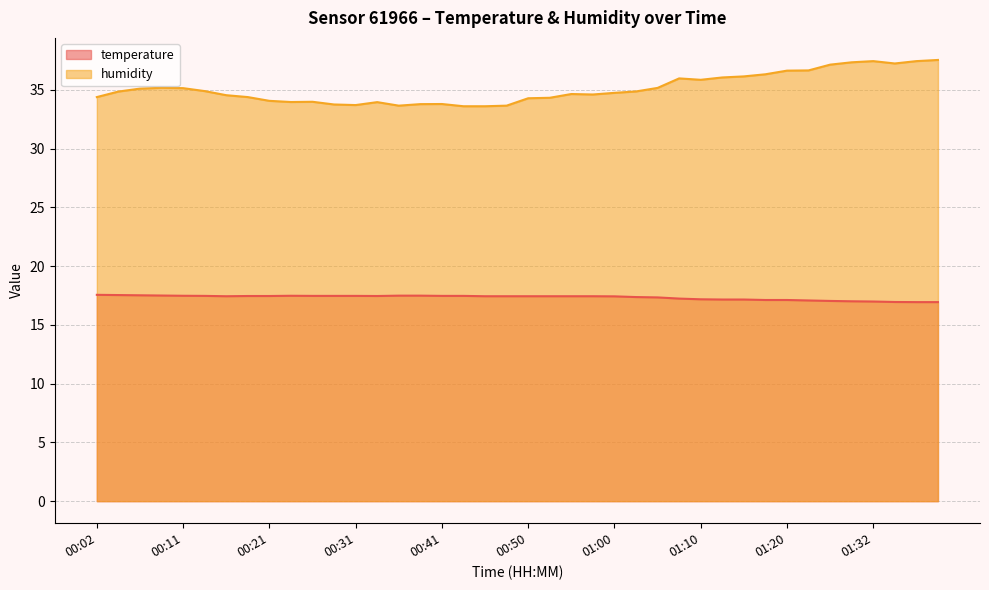

What is the smallest value displayed?

16.9